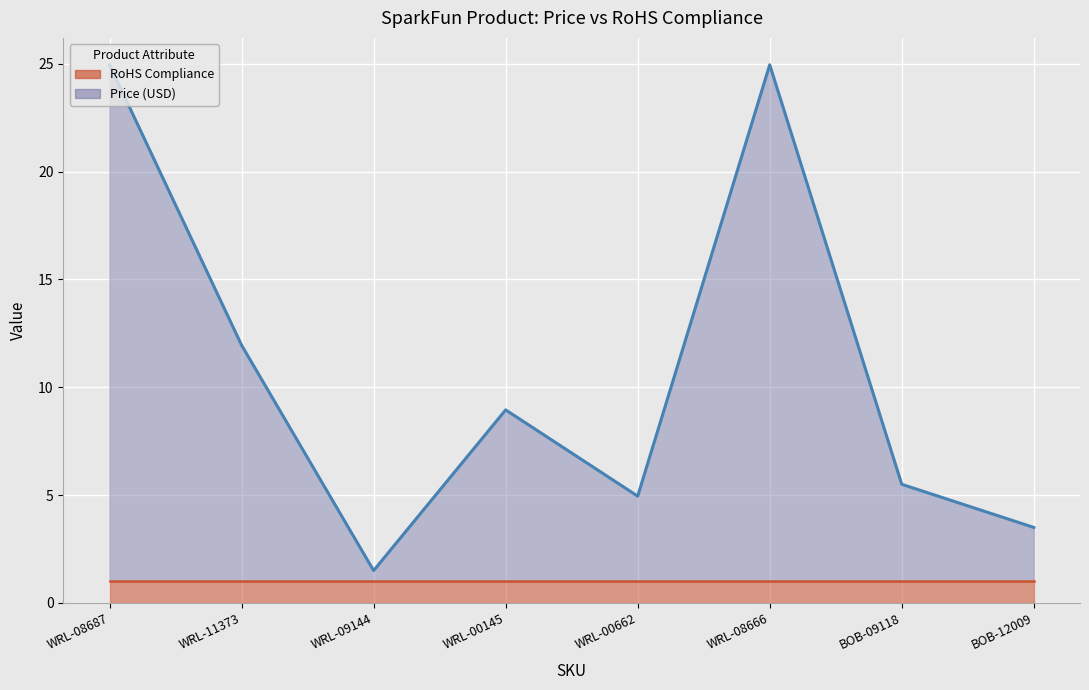

Reading left to right, extract all data points from this chart.

Price (USD) line: WRL-08687=24.9	WRL-11373=11.9	WRL-09144=1.5	WRL-00145=8.9	WRL-00662=5.0	WRL-08666=24.9	BOB-09118=5.5	BOB-12009=3.5
RoHS Compliance line: WRL-08687=1.0	WRL-11373=1.0	WRL-09144=1.0	WRL-00145=1.0	WRL-00662=1.0	WRL-08666=1.0	BOB-09118=1.0	BOB-12009=1.0